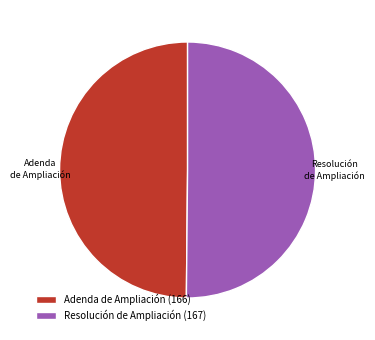

The Adenda de Ampliación slice represents 65% of the pie. True or false?

False